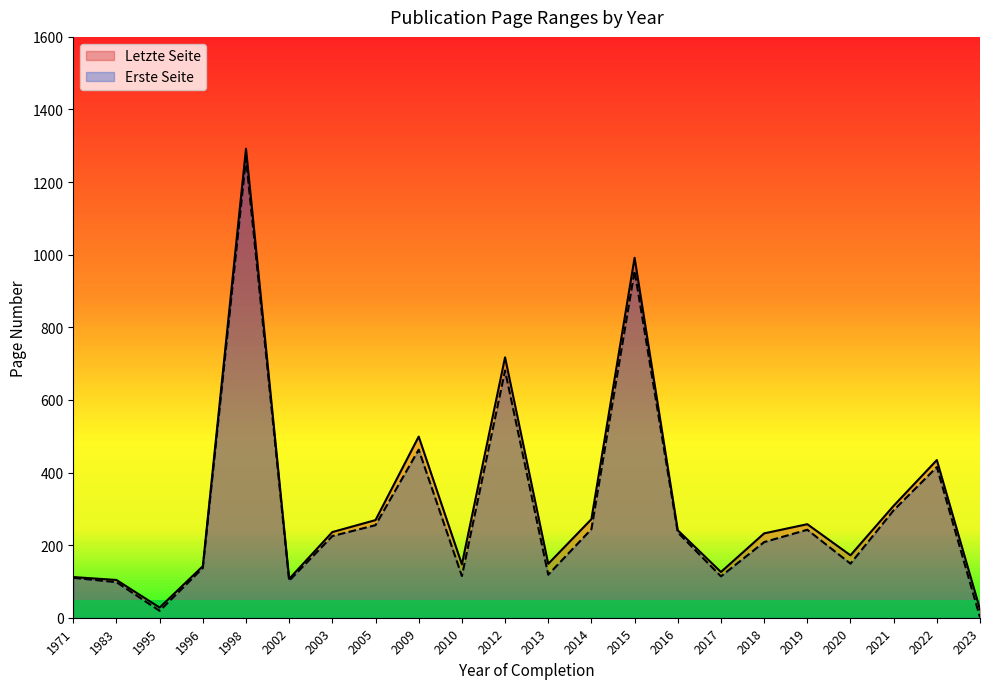

True or false: Letzte Seite has a value of 677.4 at 2022.

False